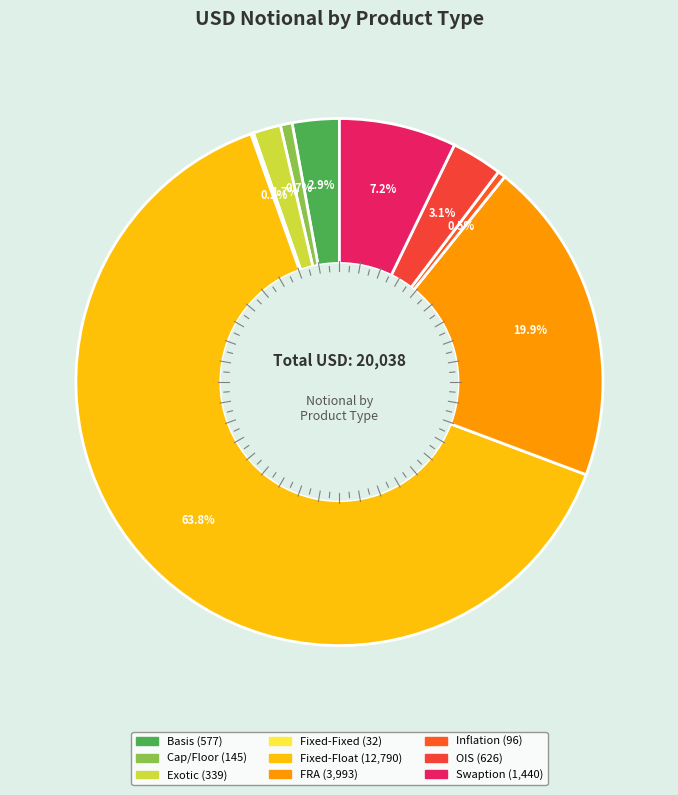

Which slice is the largest?

Fixed-Float